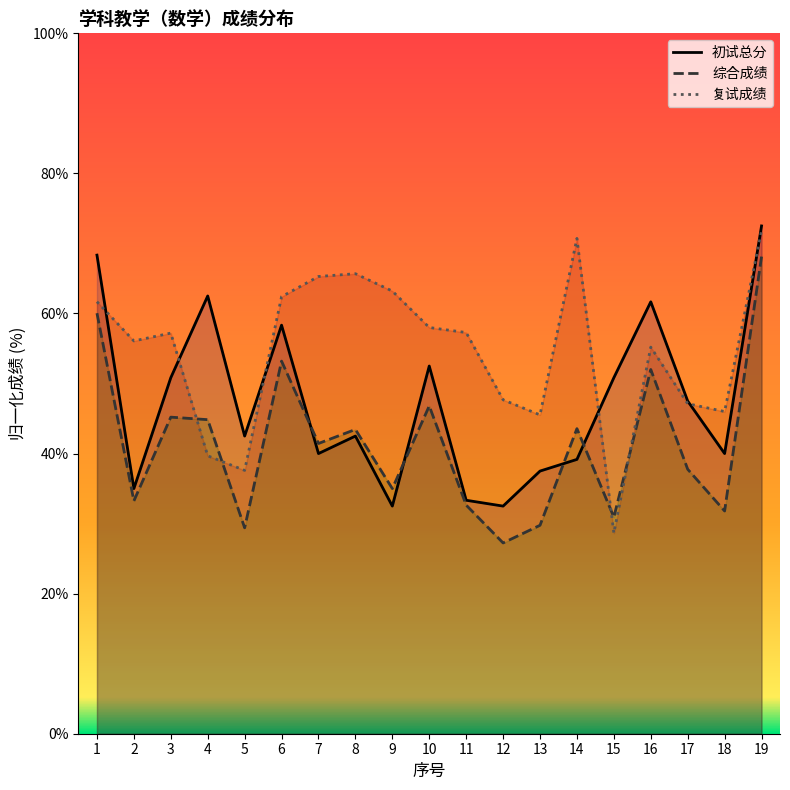

Which series has the largest range (max minus min)?

复试成绩